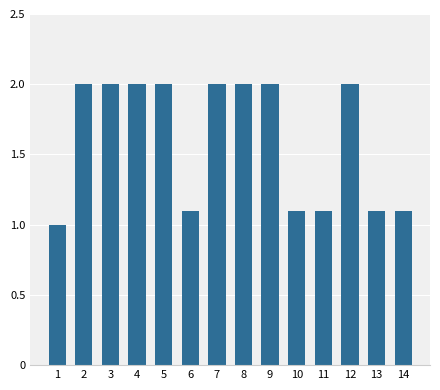

What is the approximate value at 13?

1.1